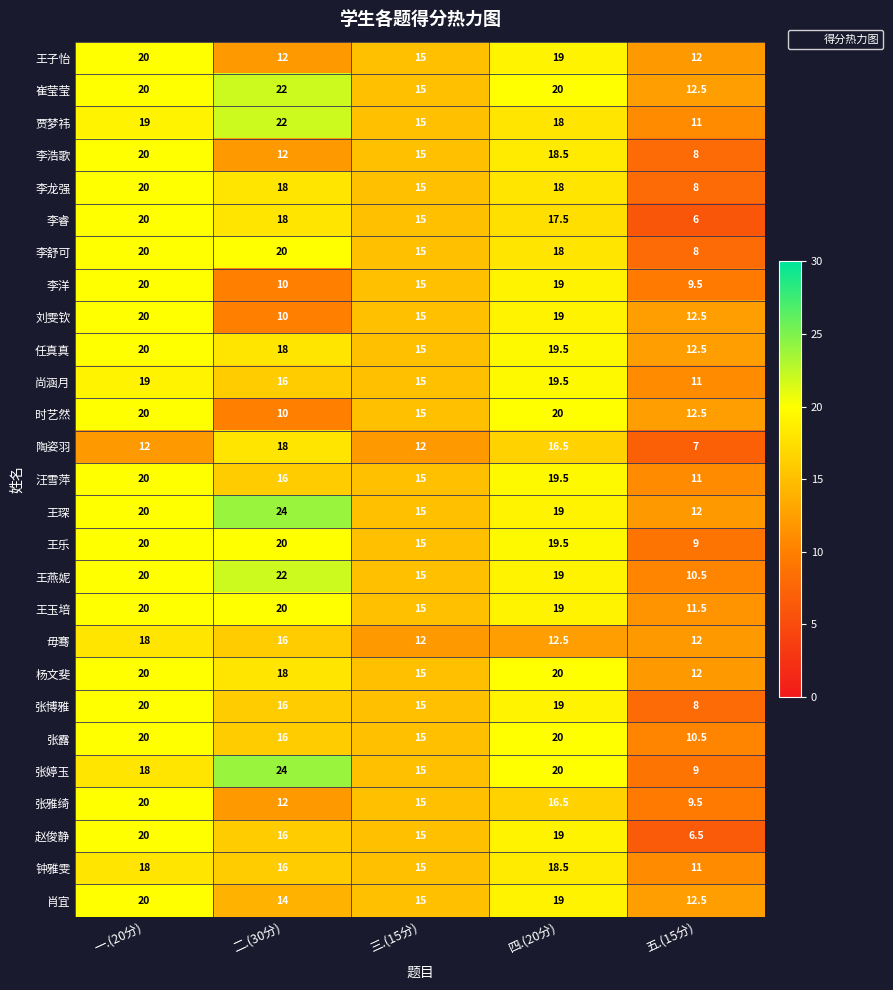

What is the difference between the maximum and minimum values in the 肖宜 series?

7.5